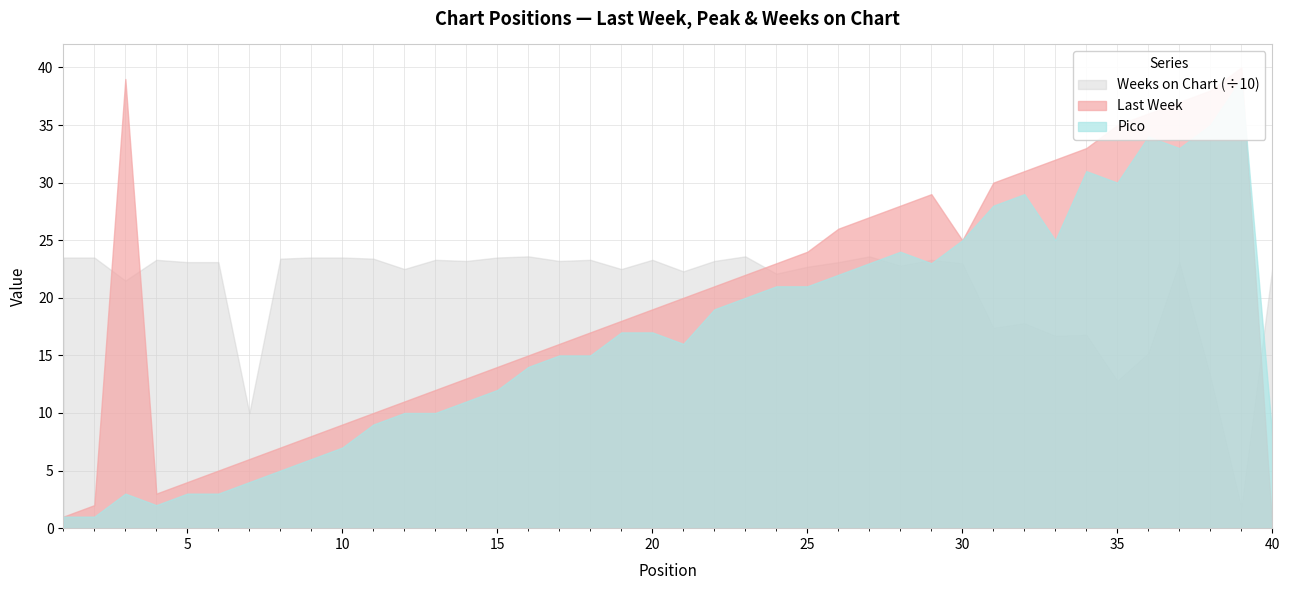

After their last crossing, which series has the higher values: Last Week or Weeks on Chart?

Weeks on Chart